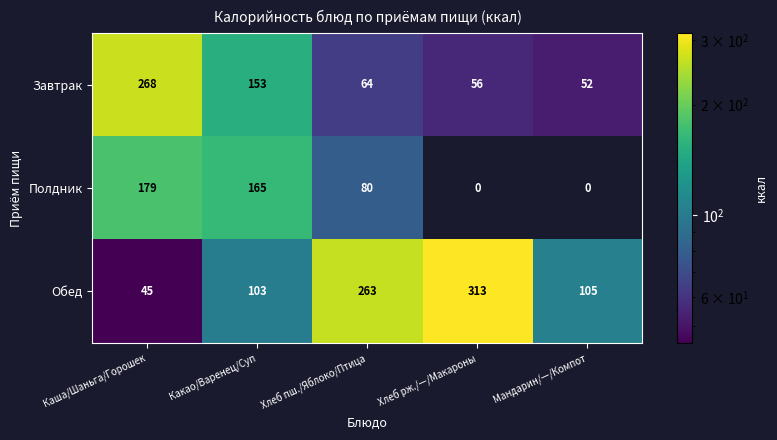

At which label does Завтрак reach its minimum?

Мандарин/—/Компот